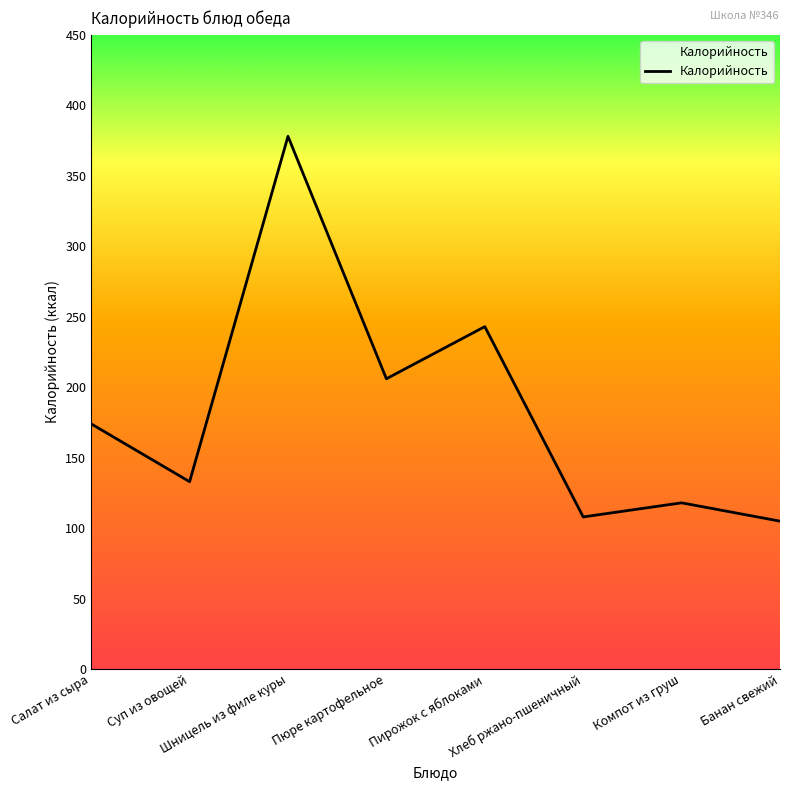

What position from the left is Салат из сыра?

1